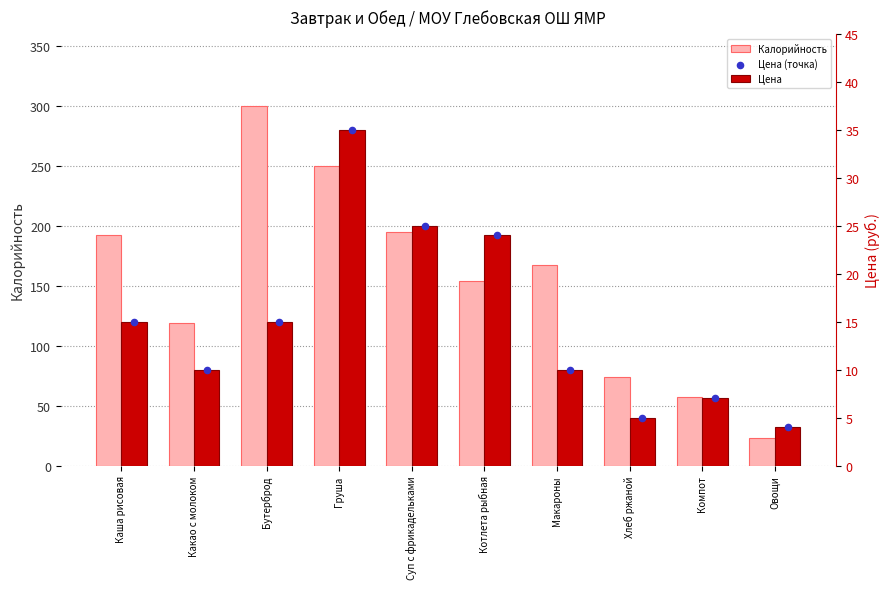

Which series has the largest Y range (max minus min)?

Калорийность